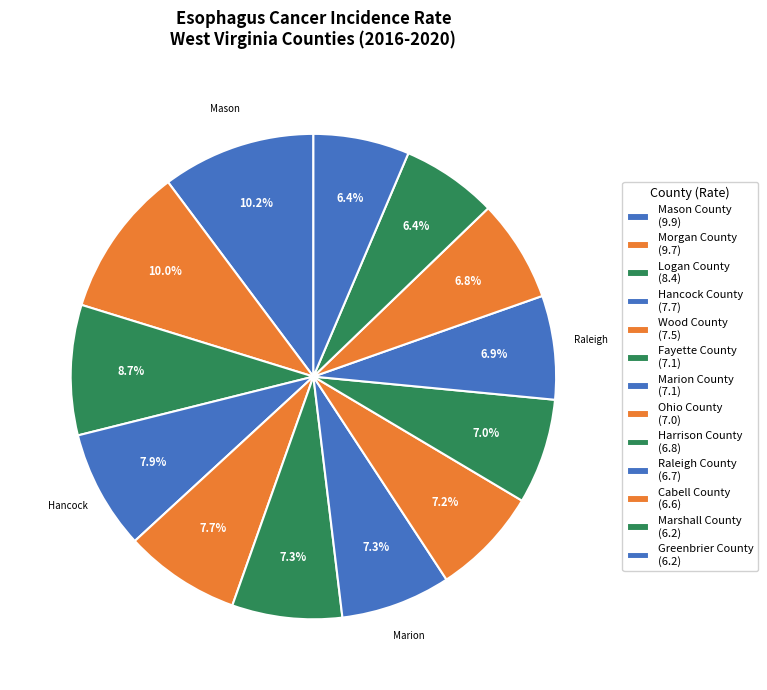

Count the number of slices in the pie.

13